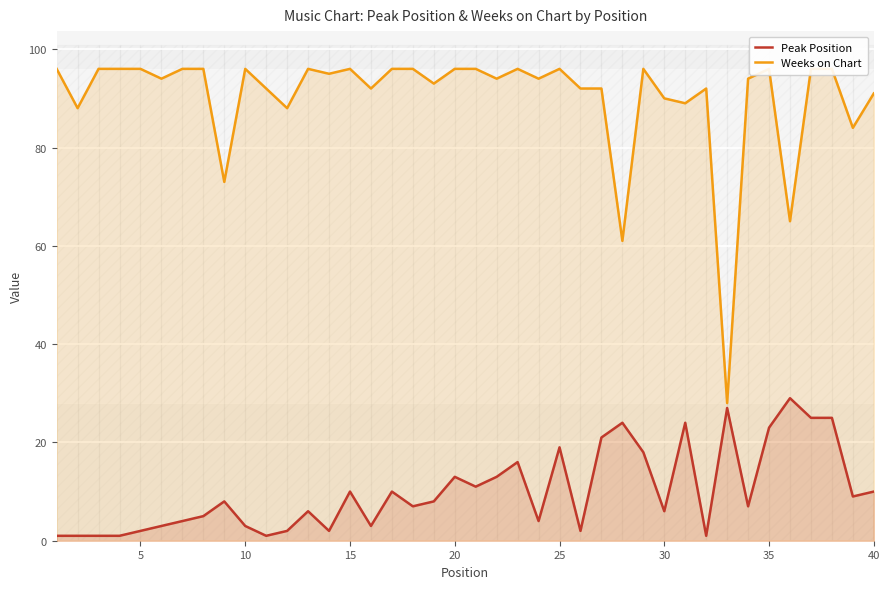

How many lines are shown in the chart?

2